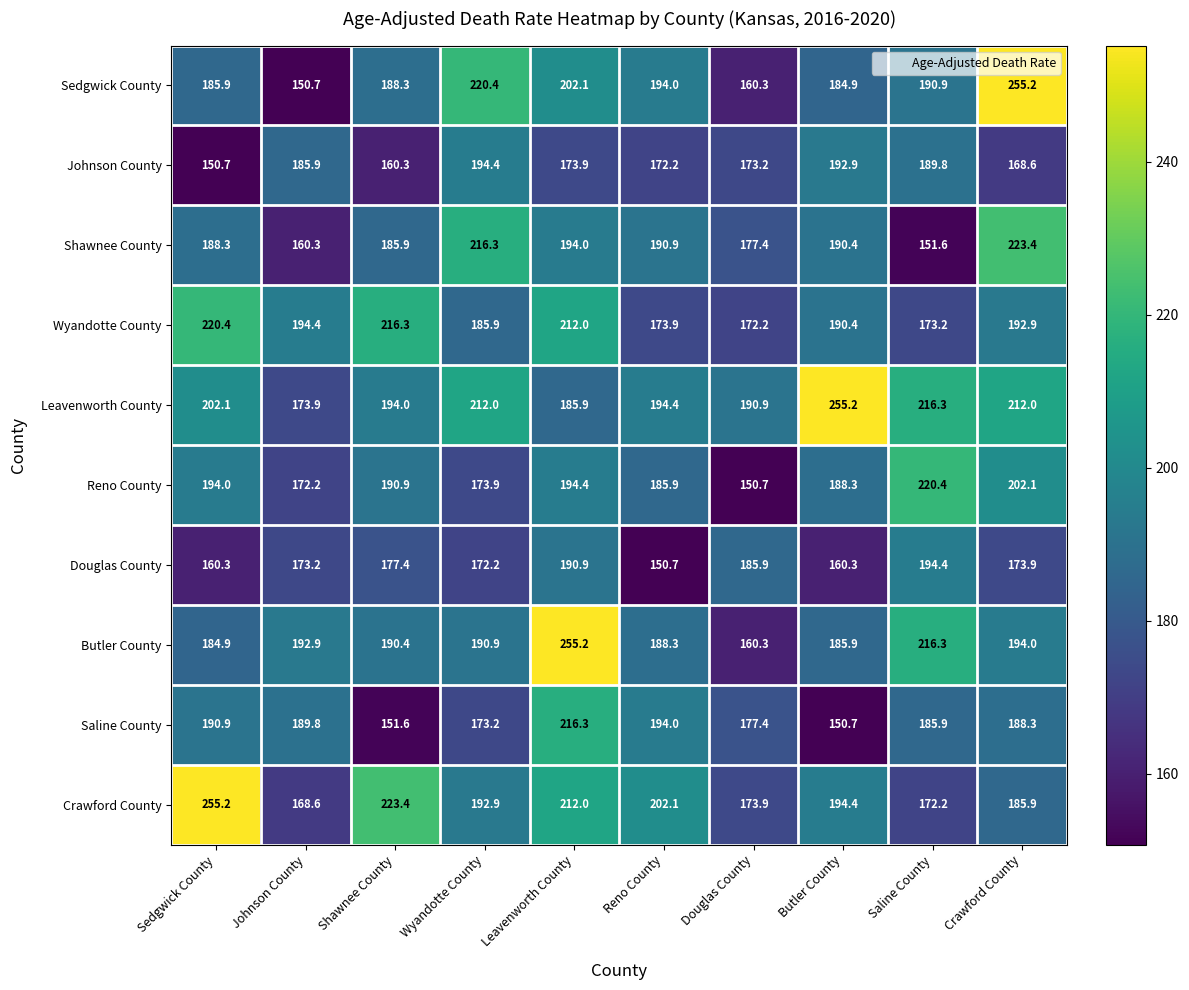

What is the sum of the Saline County values at Butler County and Wyandotte County?

323.9